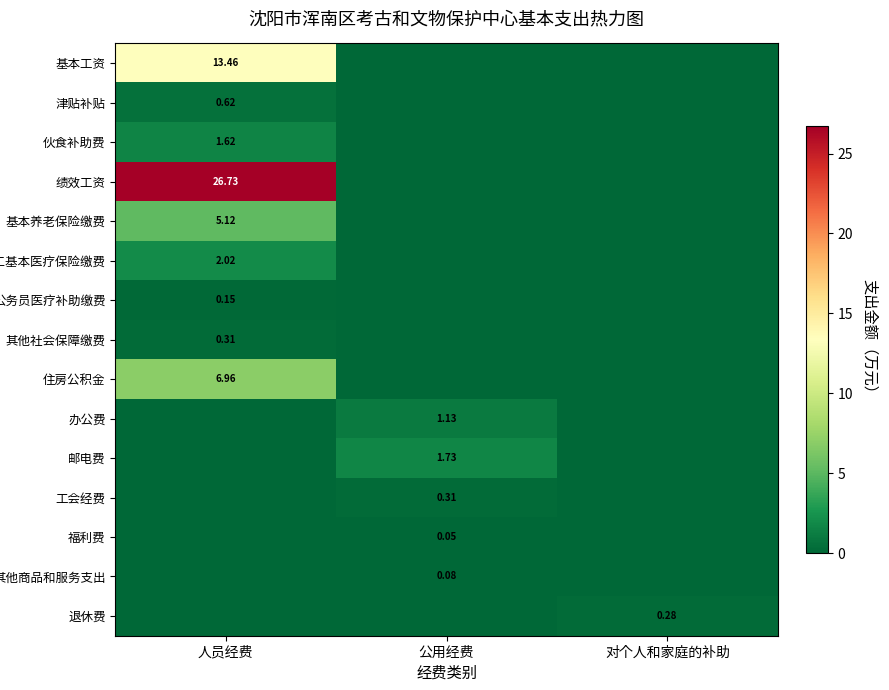

How many distinct data groups are displayed?

15